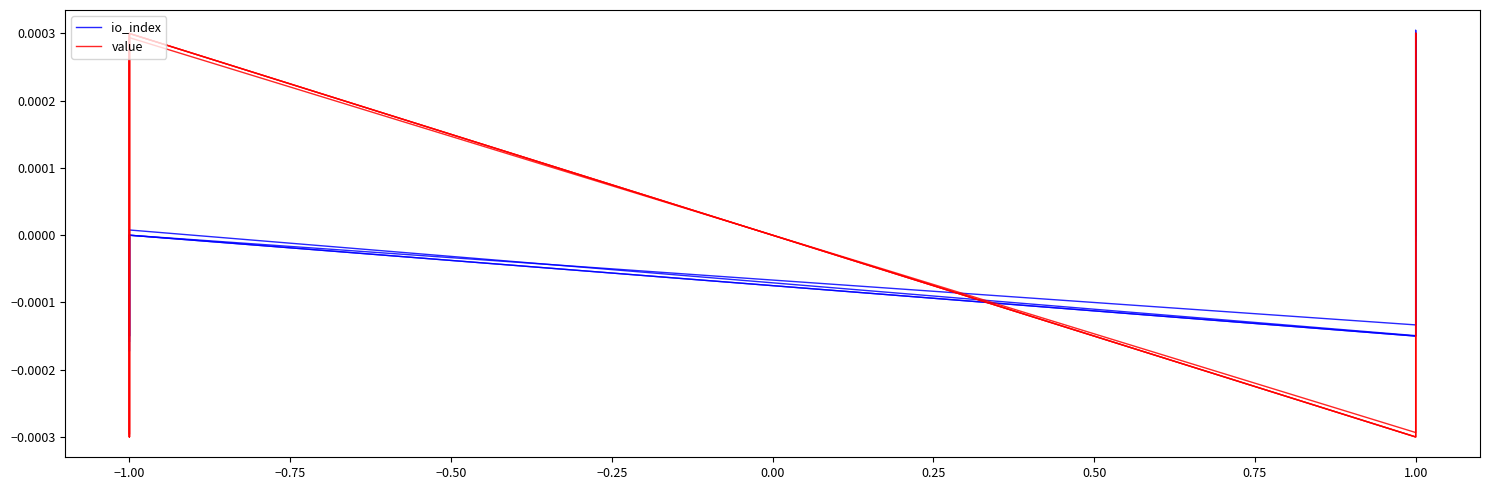

At how many categories does at least one series exceed 0?

5